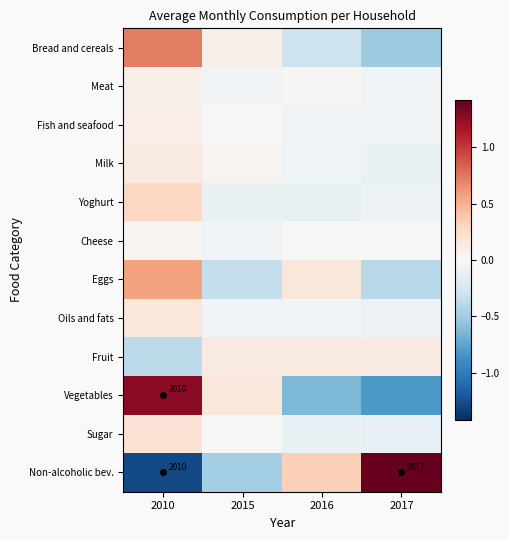

The Oils and fats series shows -0.0 at 2016. True or false?

True